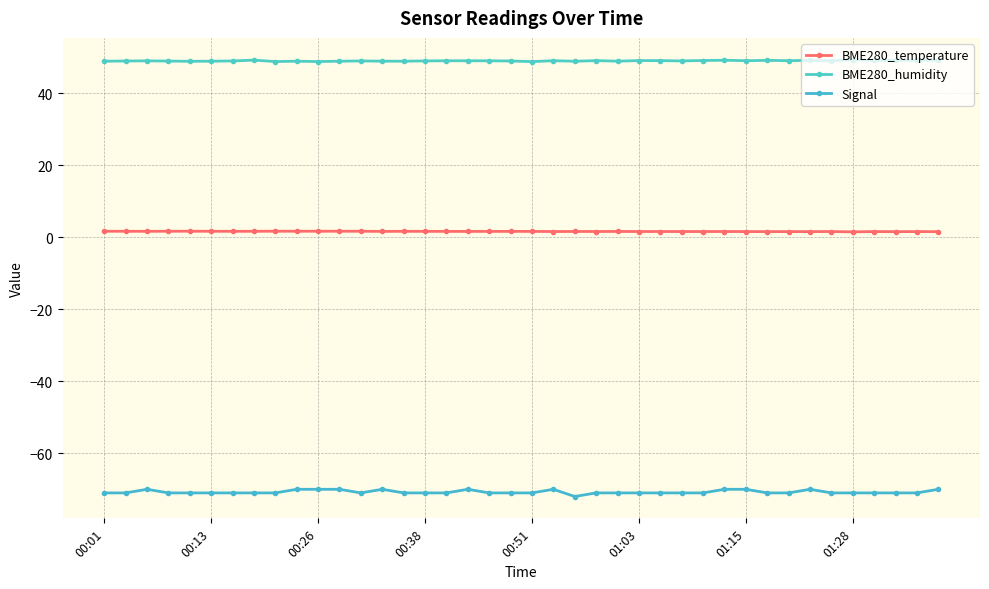

Count the number of data series in this chart.

3